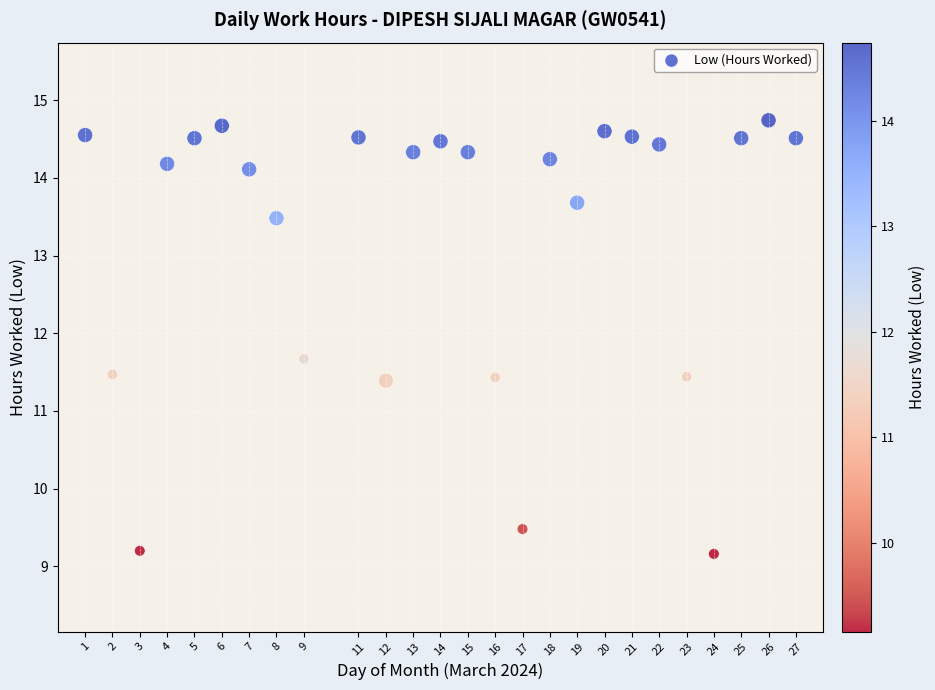

What is the range of X values (max minus min)?

26.0